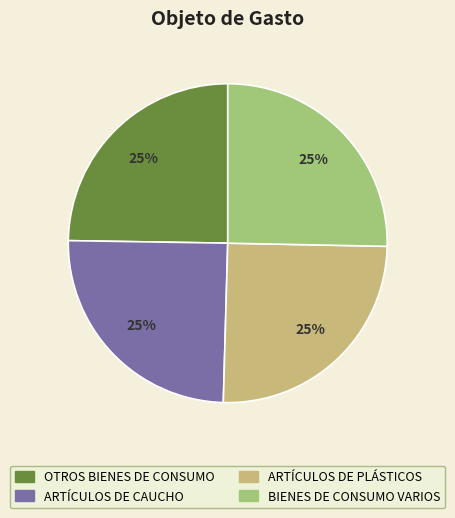

True or false: OTROS BIENES DE CONSUMO accounts for 34% of the total.

False